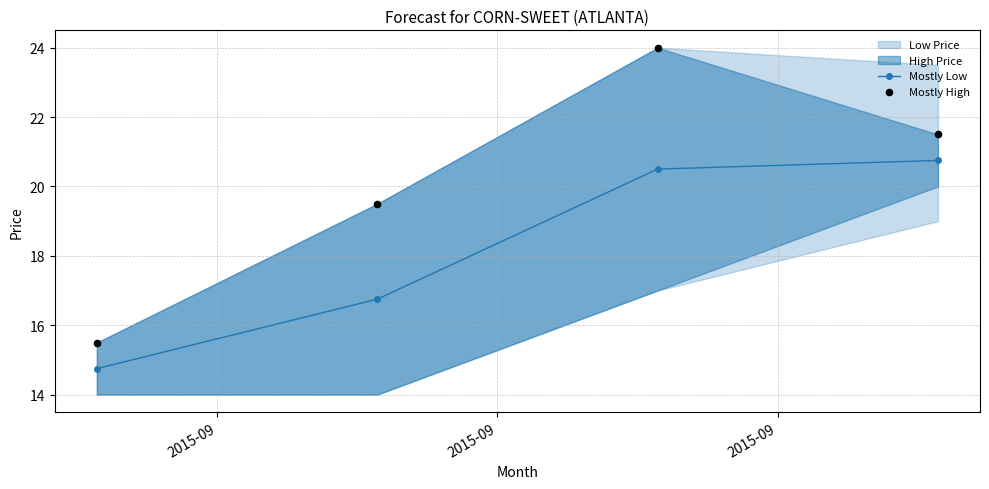

What is the highest value of the Mostly Low series?

20.8